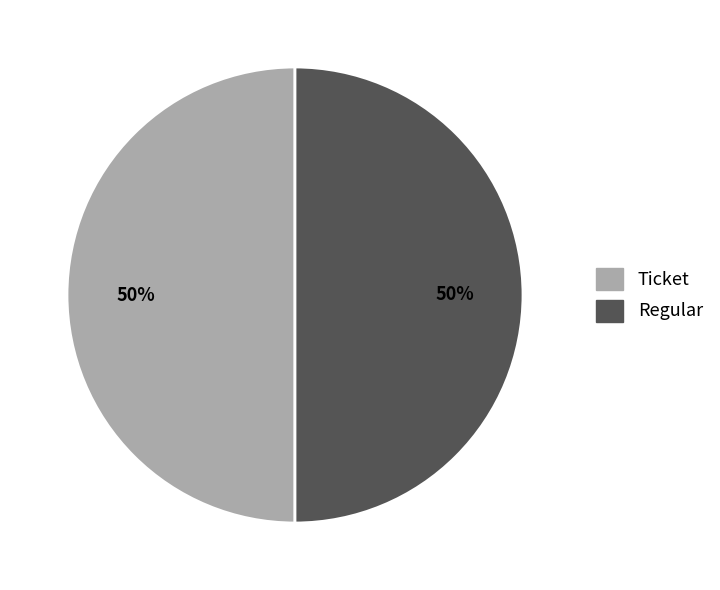

The Ticket slice represents 50% of the pie. True or false?

True